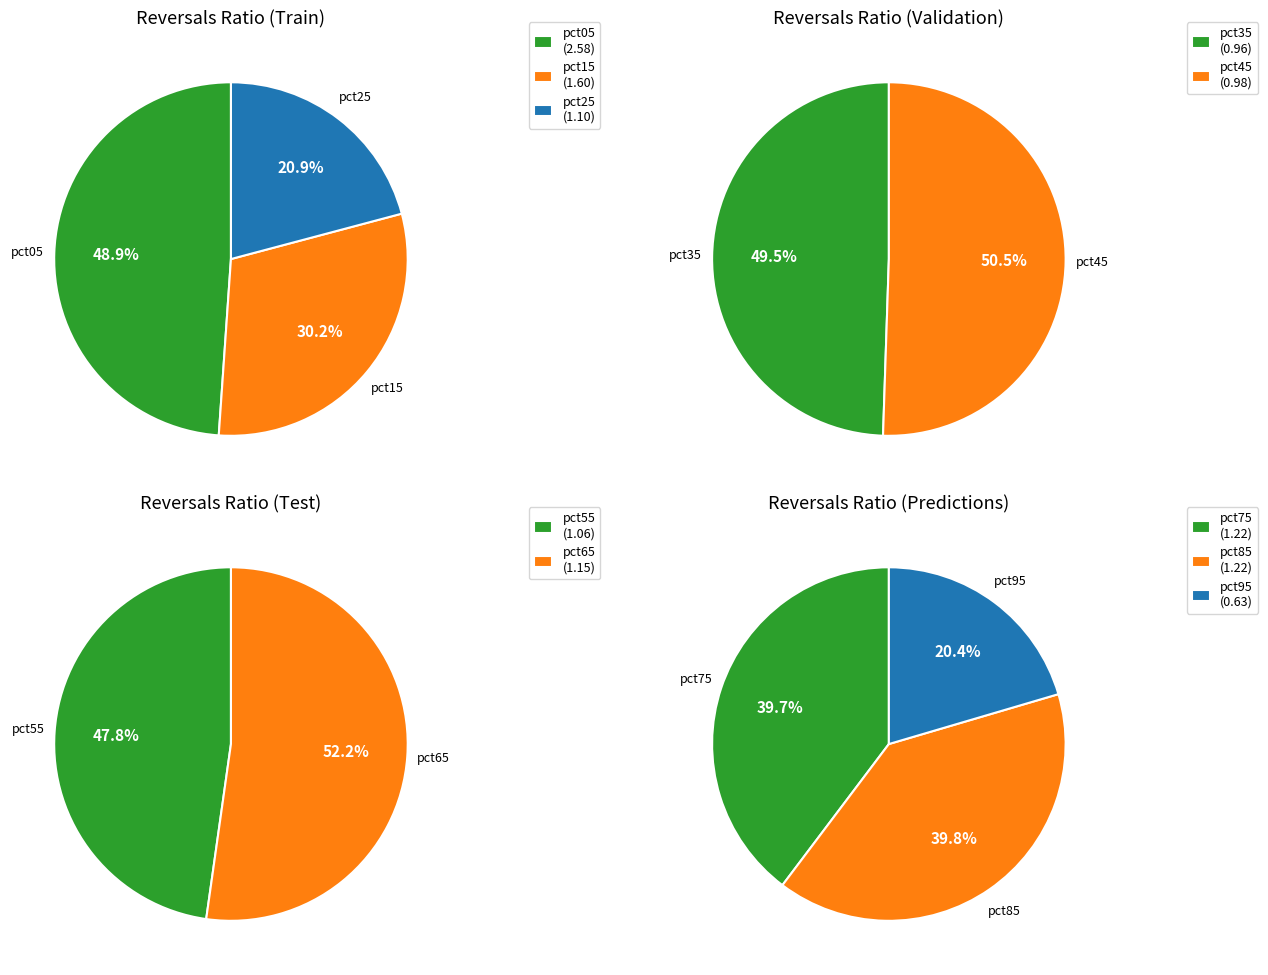

The pct05 slice represents 9% of the pie. True or false?

False